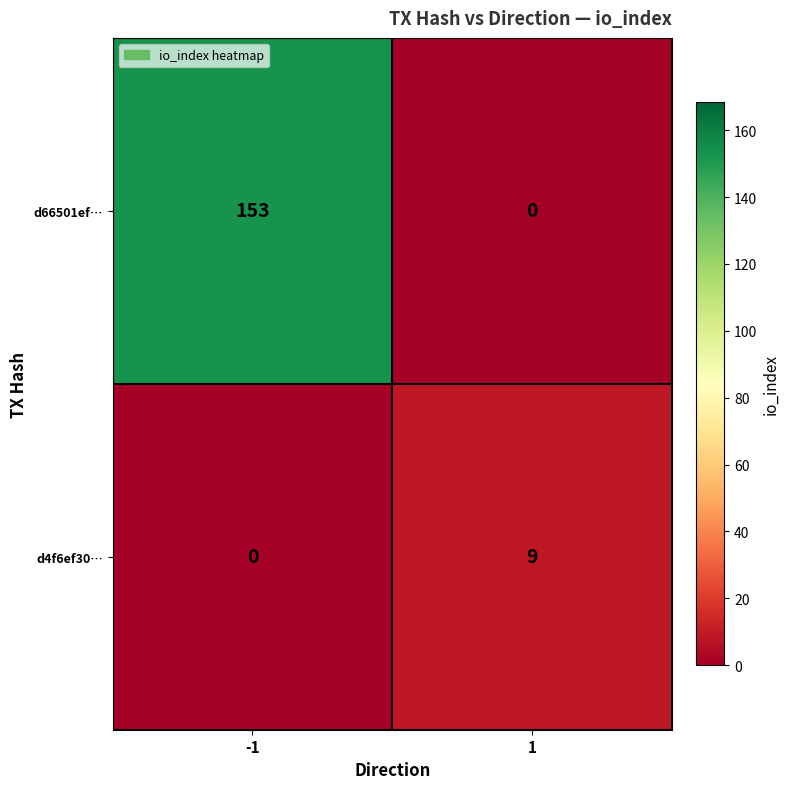

At 1, list the series in order from smallest to largest.

d66501ef…, d4f6ef30…